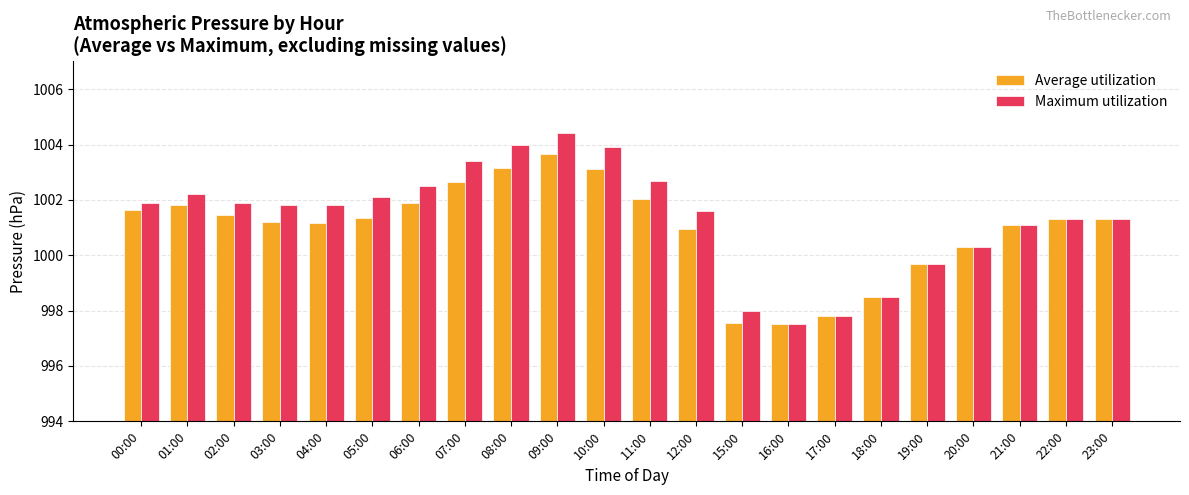

Is the value of Maximum utilization at 02:00 greater than the value of Average utilization at 00:00?

Yes